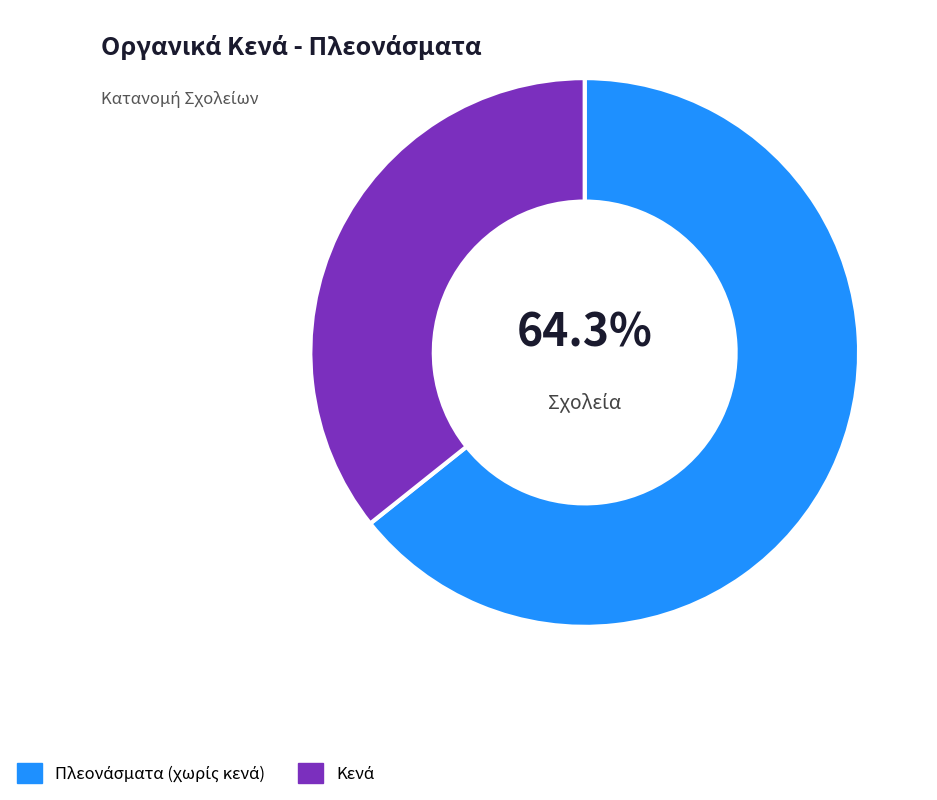

Is there any slice that represents more than half of the pie?

Yes